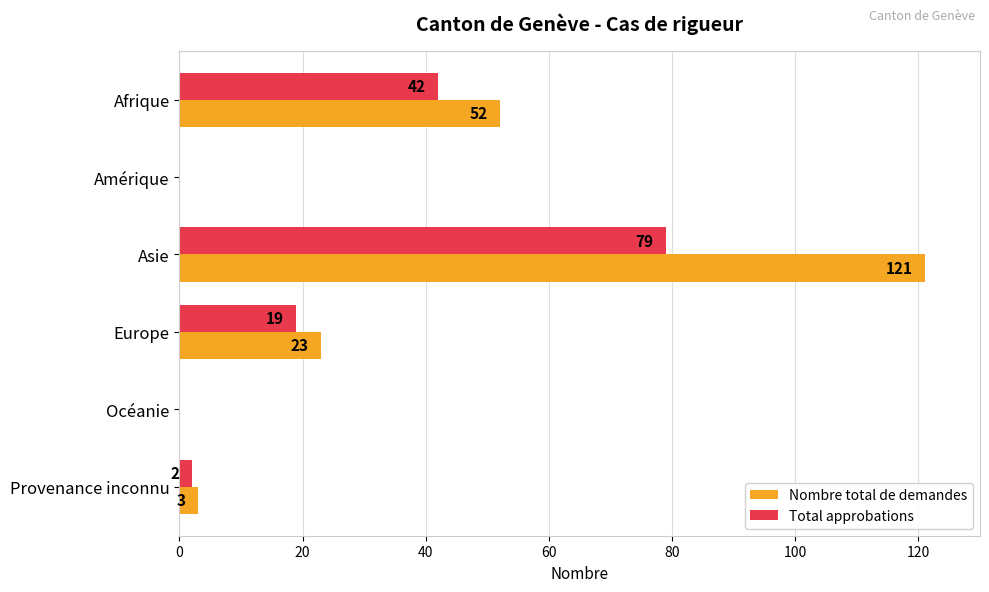

The Nombre total de demandes series shows -67 at Amérique. True or false?

False